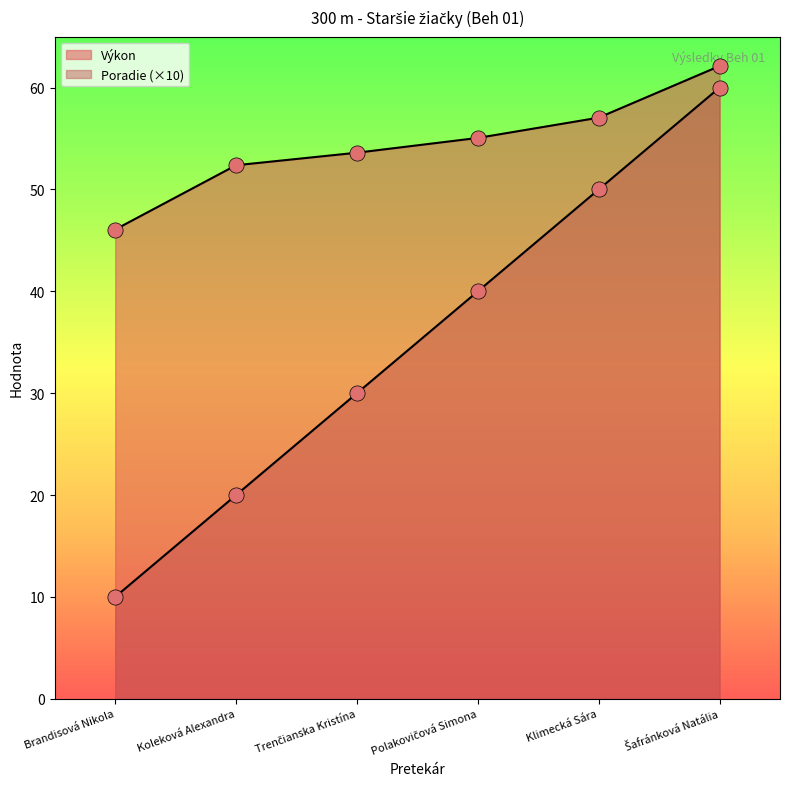

What is the total value across all series at Koleková Alexandra?

72.4